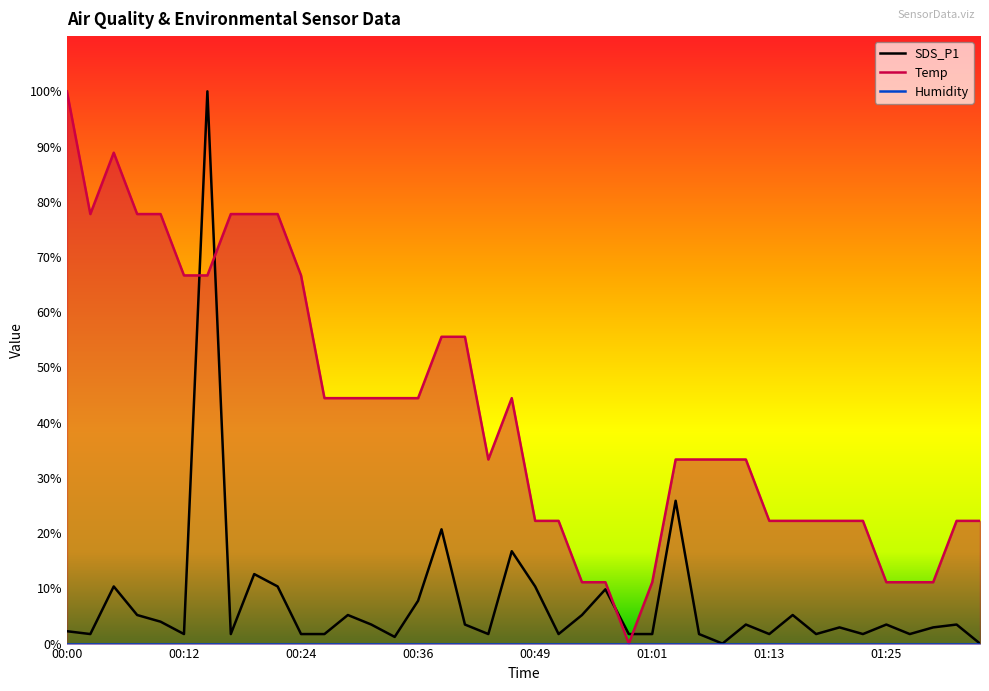

True or false: SDS_P1 has a value of 1.9 at 00:36.

False